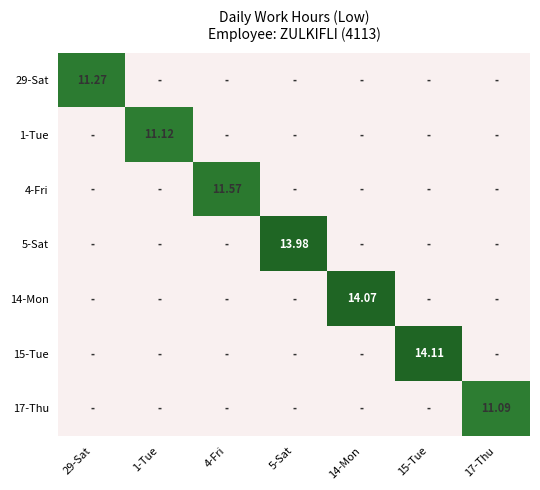

At which category does the chart reach its peak across all series?

15-Tue